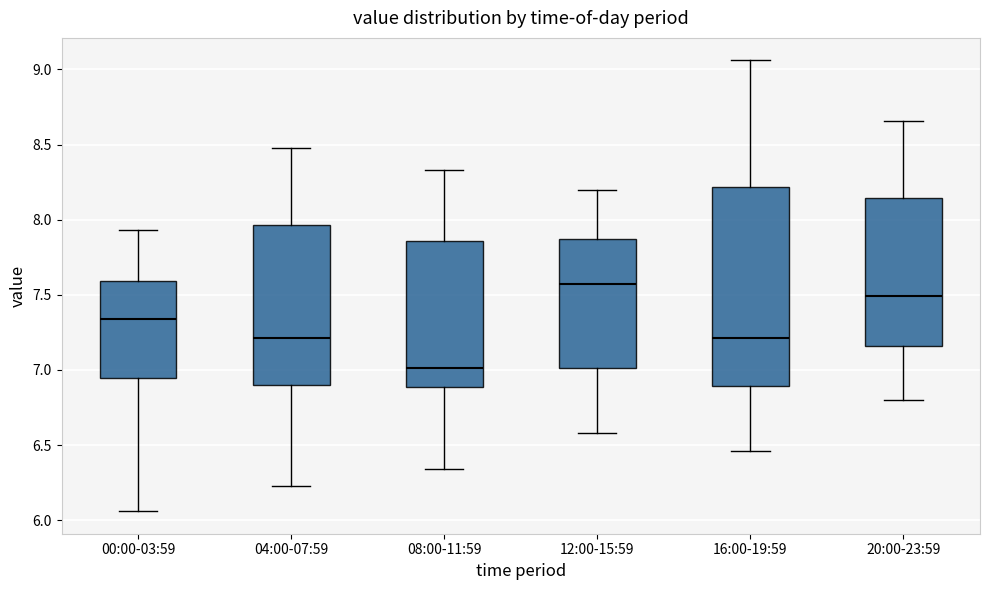

Which box has the lowest median line?

08:00-11:59